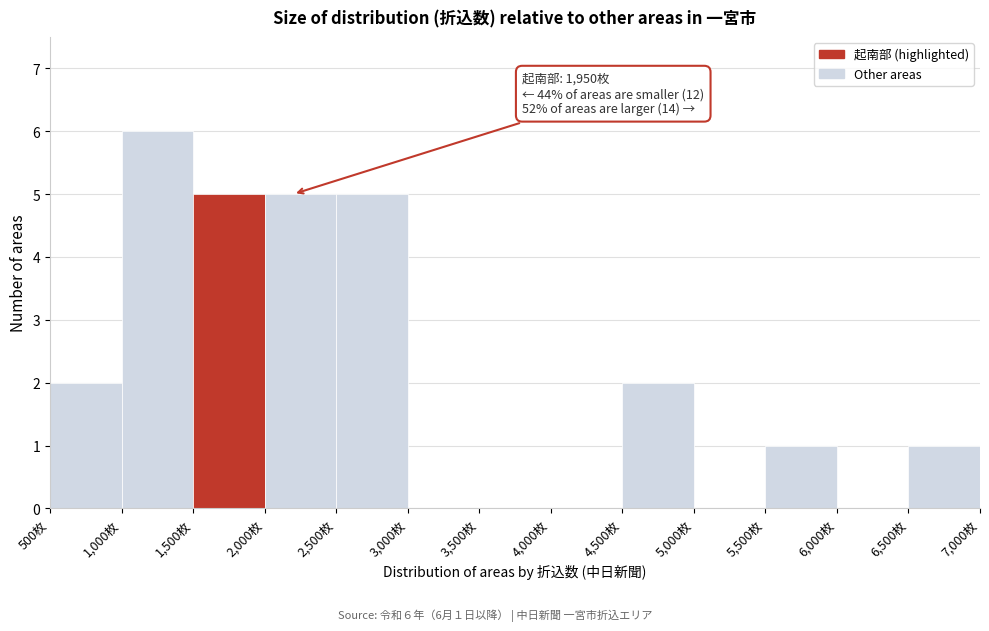

Over which range of the x-axis is the bar tallest?

1000 to 1500